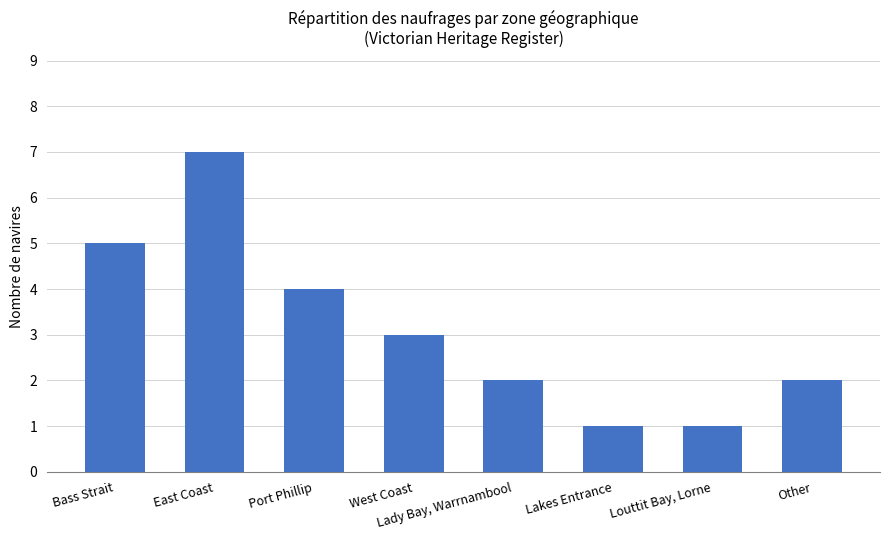

Does the chart contain any negative values?

No